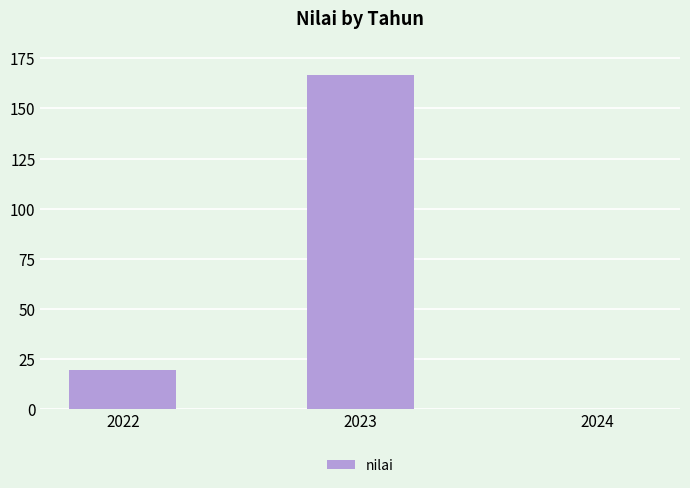

Reading right to left, transcribe all the data shown in this chart.

0.0	166.7	19.3